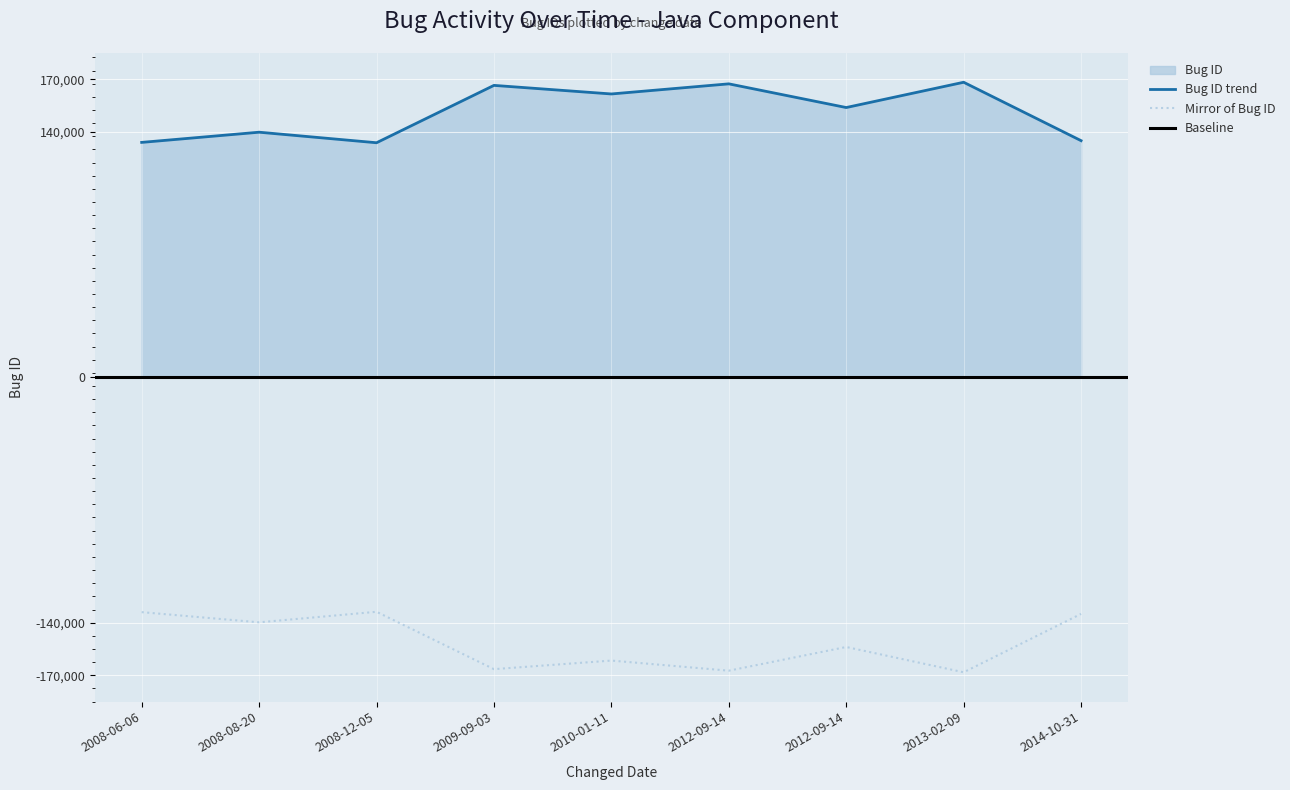

What is the difference between the maximum and minimum values?

34510